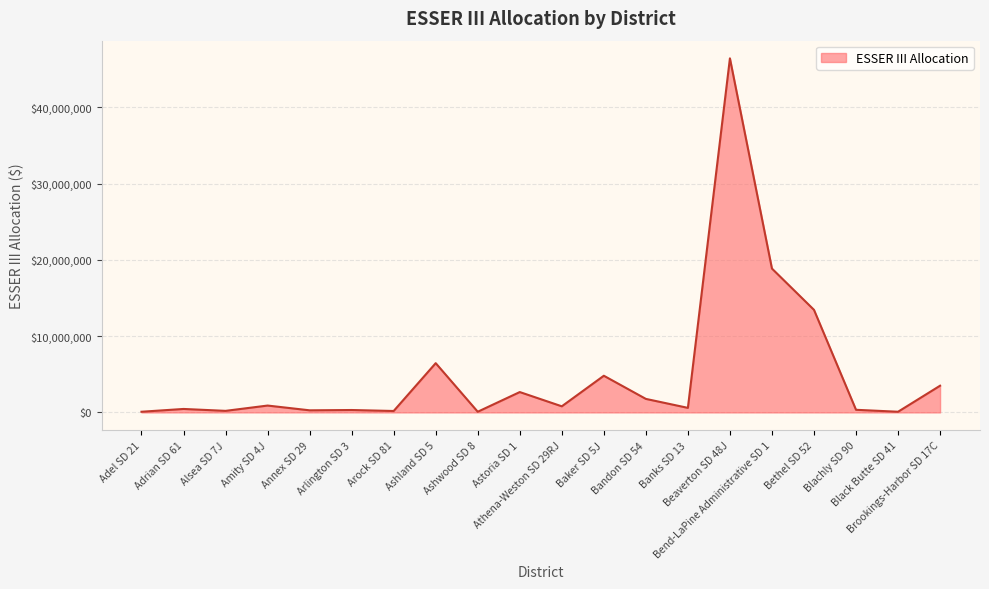

What is the greatest value displayed?

46425044.0